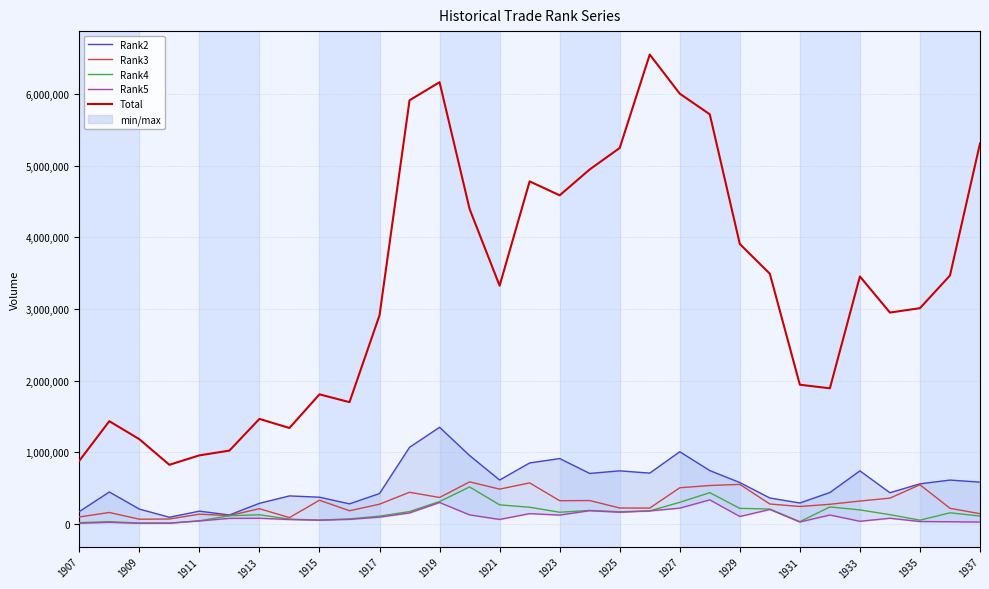

True or false: Rank4 and Total cross at least once.

False